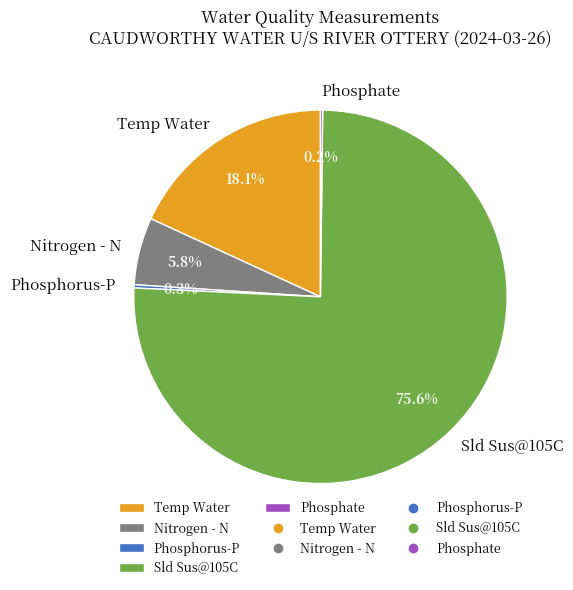

Approximately how many times larger is the value at Sld Sus@105C compared to Temp Water?

4.2